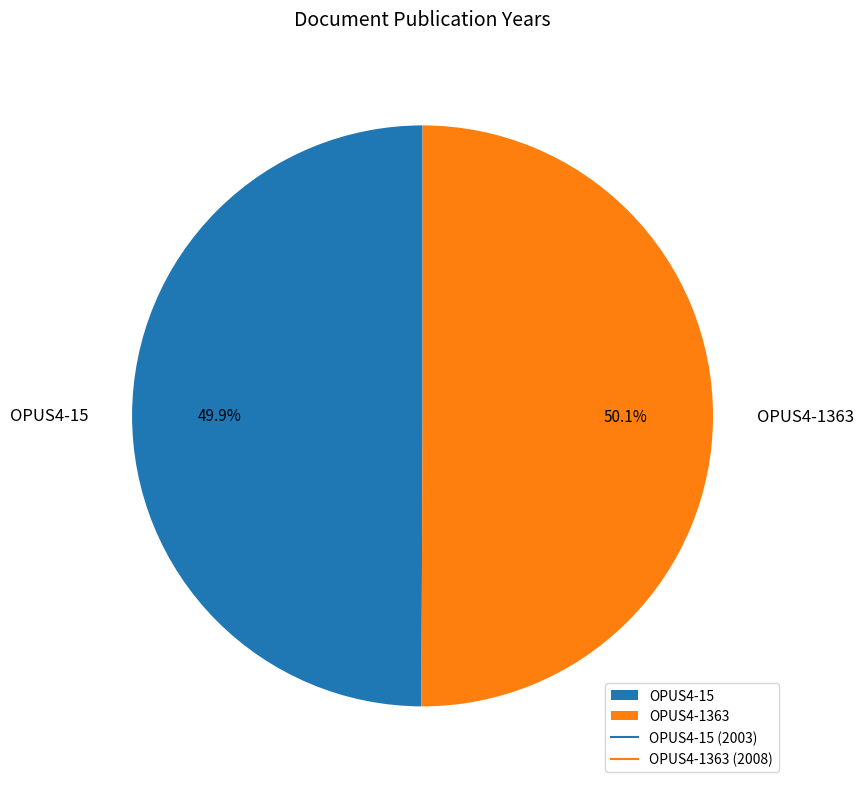

How many segments does this pie chart have?

2